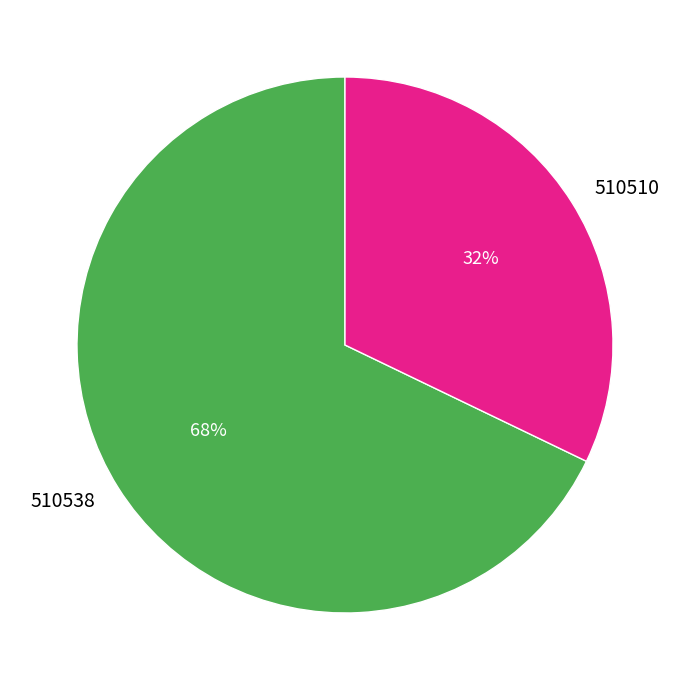

Is 510538 the majority of the pie?

Yes